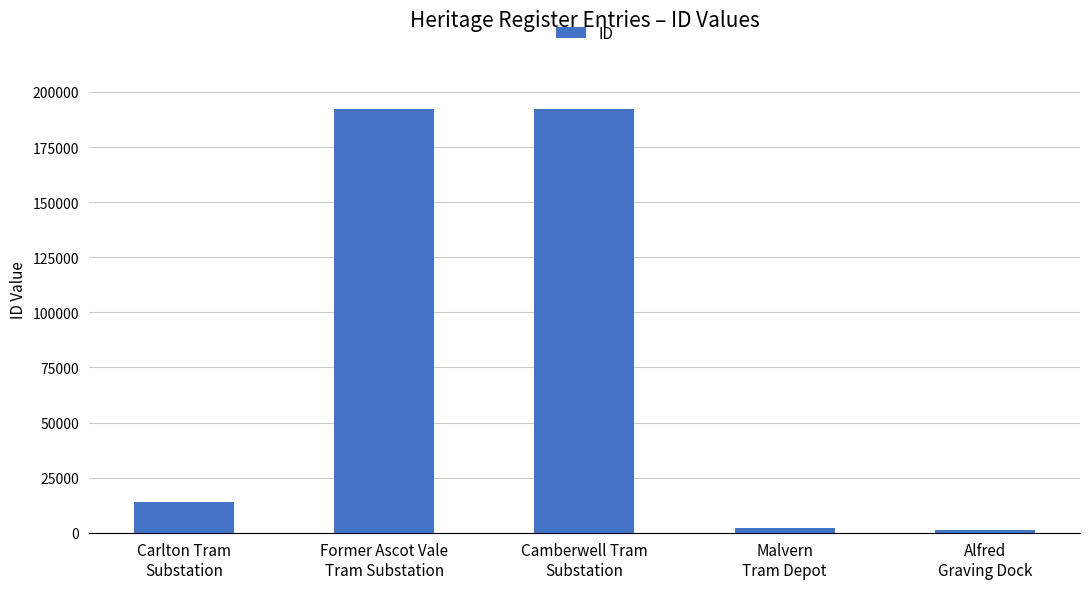

What is the sum of all values?

401903